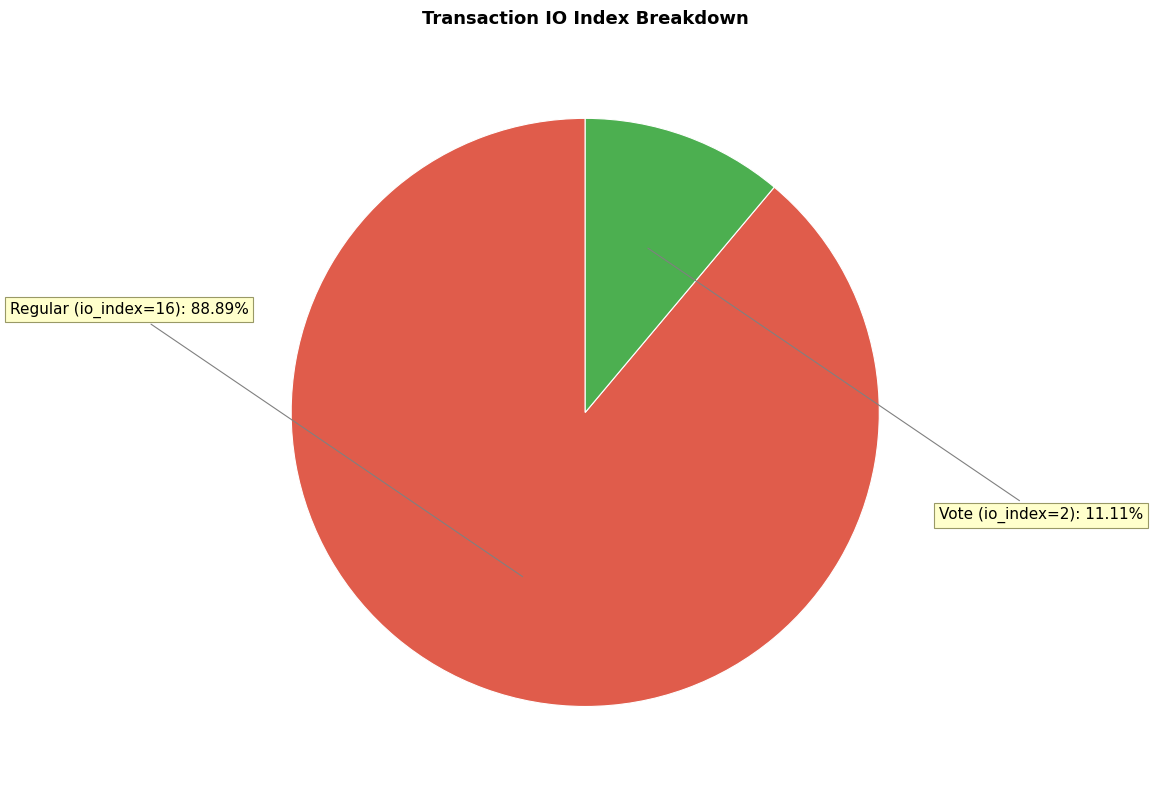

To the nearest percent, what portion does Vote (io_index=2) represent?

11%